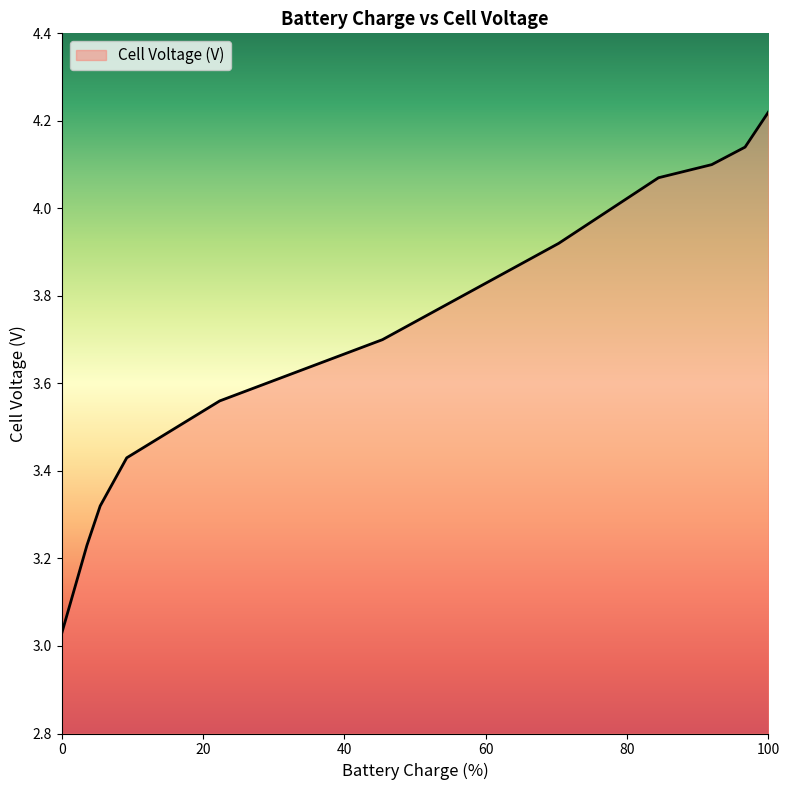

Is this an area chart (filled region under the line)?

Yes